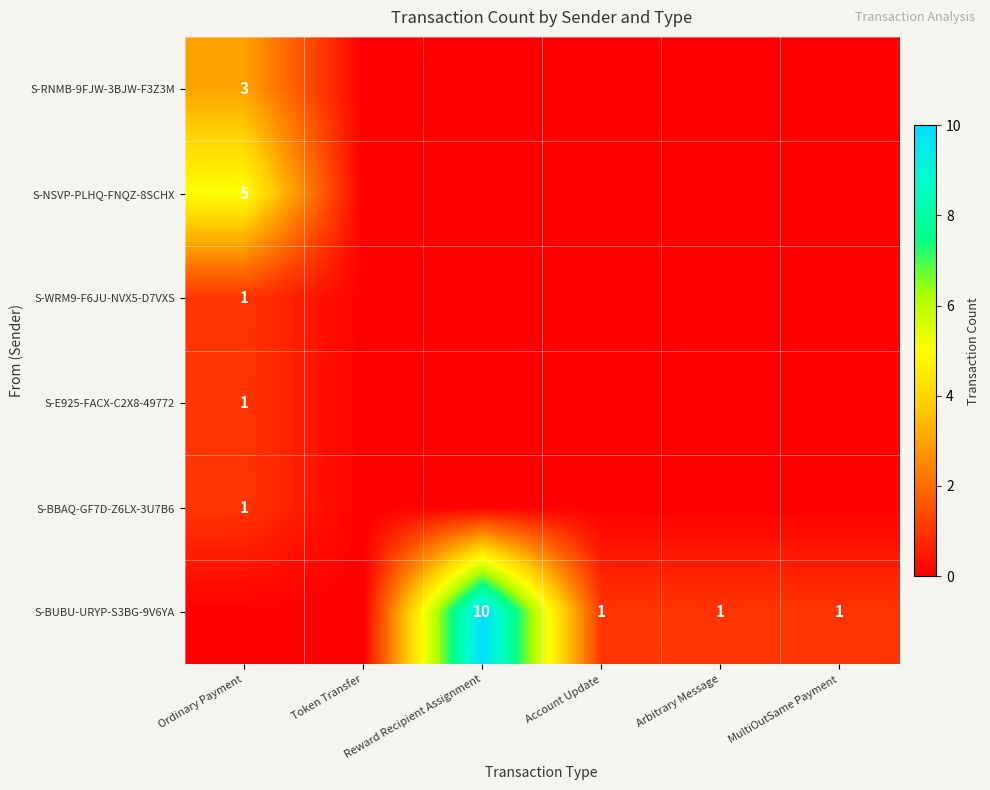

Where is S-RNMB-9FJW-3BJW-F3Z3M nearest to the value 1?

Token Transfer